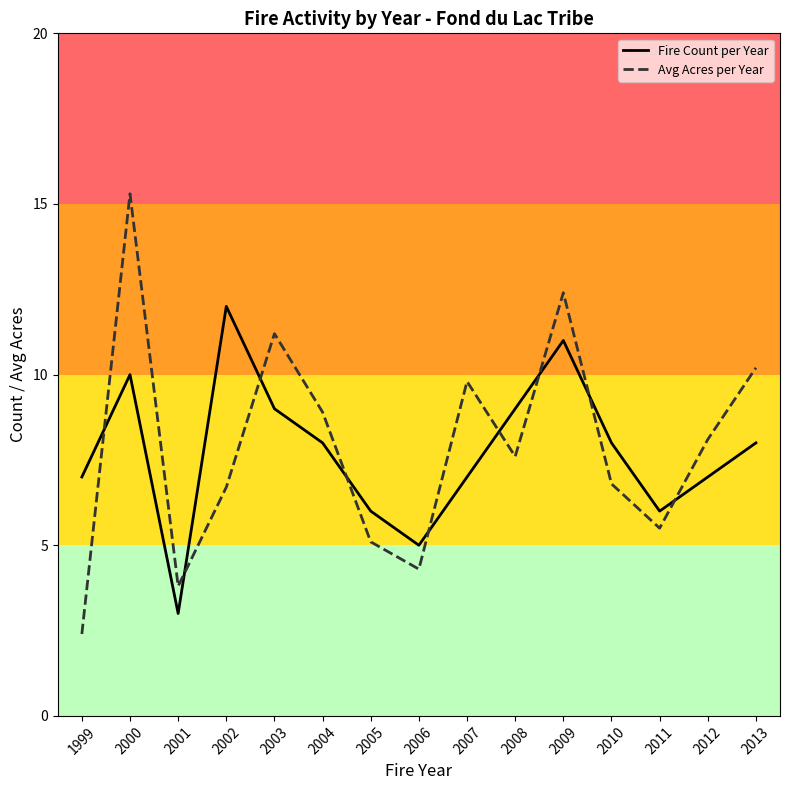

Rank the series at 2007 from highest to lowest value.

Avg Acres per Year, Fire Count per Year